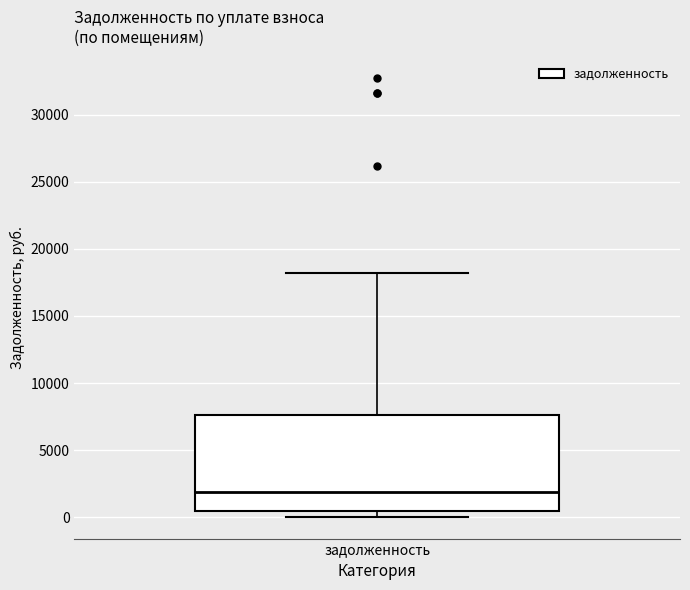

Read this box plot against the y-axis: the position of the median line, the range covered by the box, and the ends of both whiskers. The values are not printed on the chart, so give them approximately, as read against the axis.

median 2000, box 500 to 7500, whiskers 0 to 18000